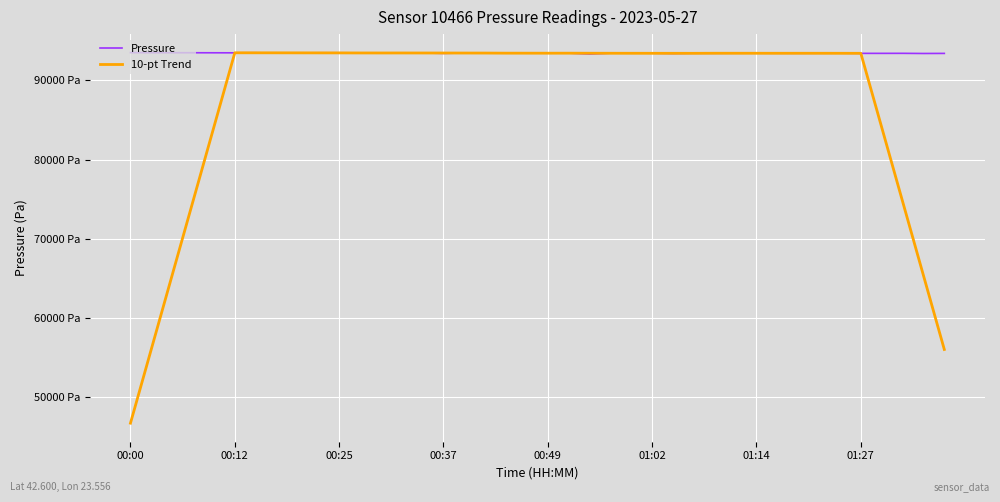

What is the minimum value for 10-pt Trend?

46738.2